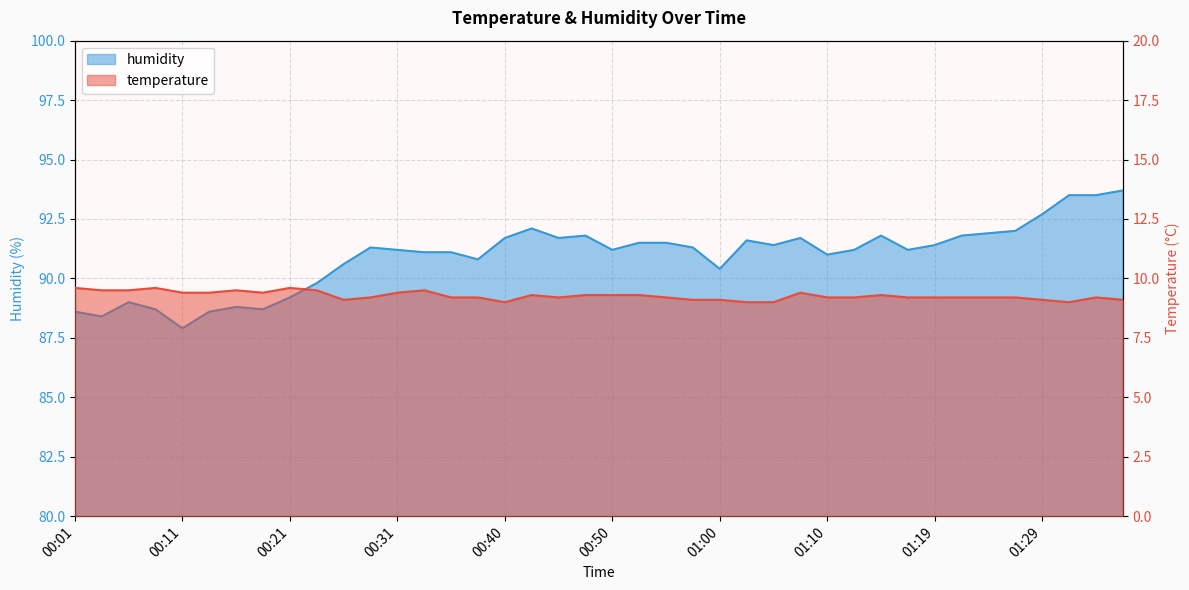

What is the difference between the highest and lowest values at 00:16?

79.3